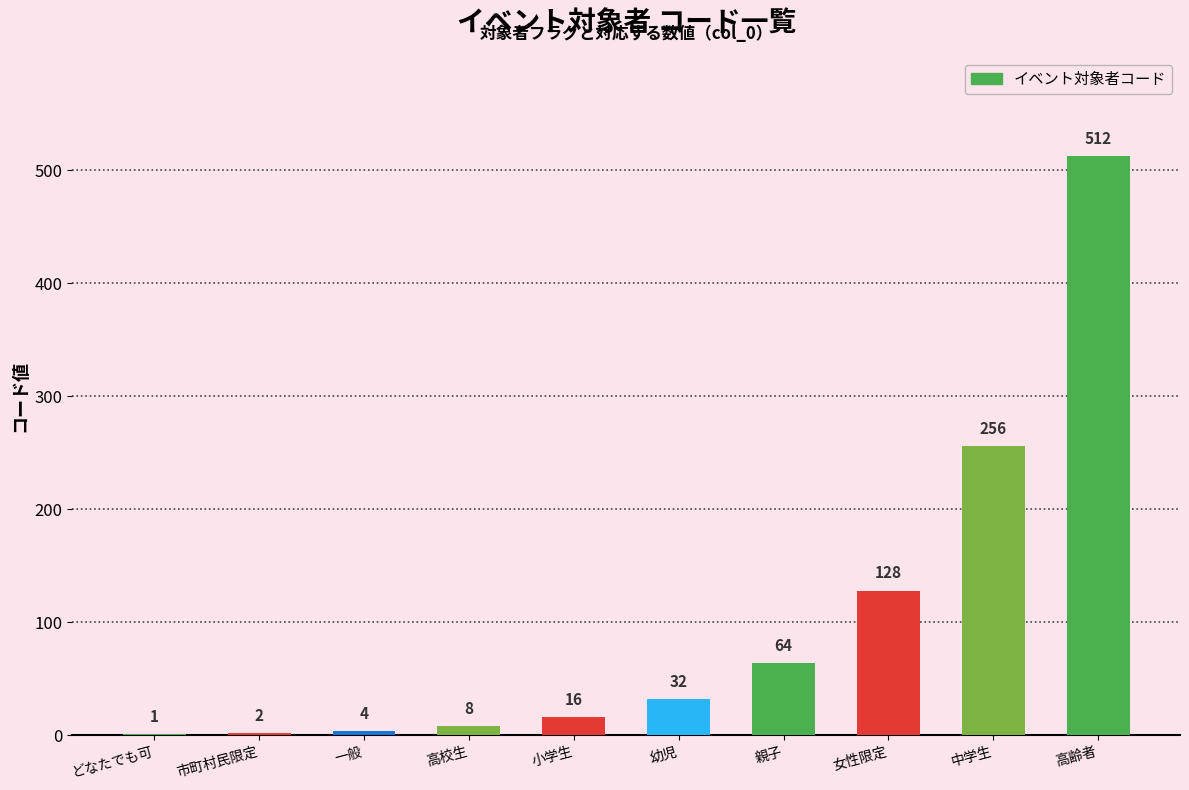

What is the change in value from どなたでも可 to 高齢者?

+511